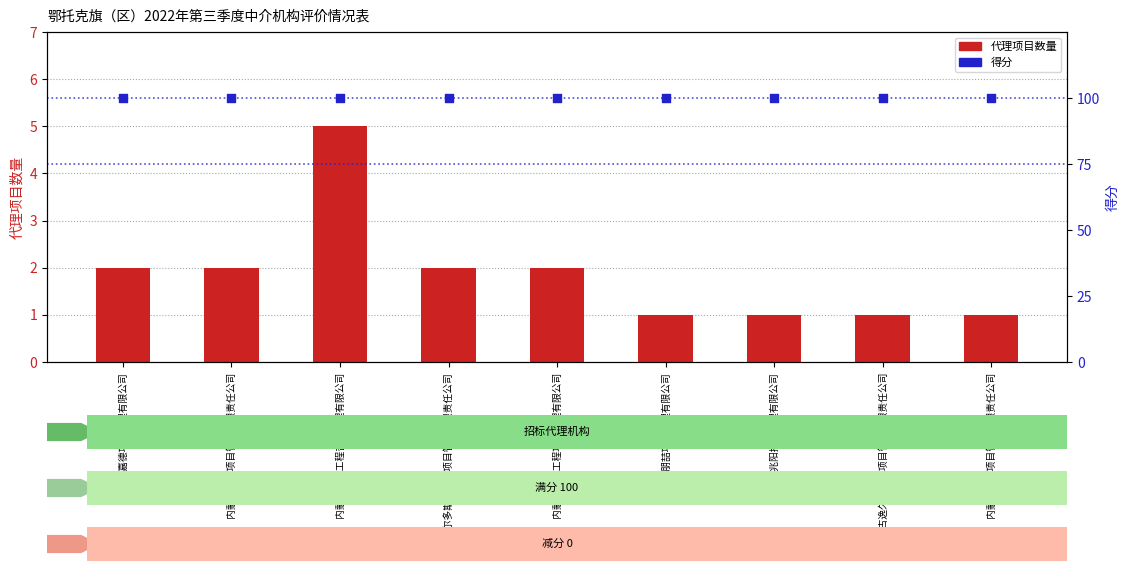

Which series reaches the maximum Y coordinate?

得分